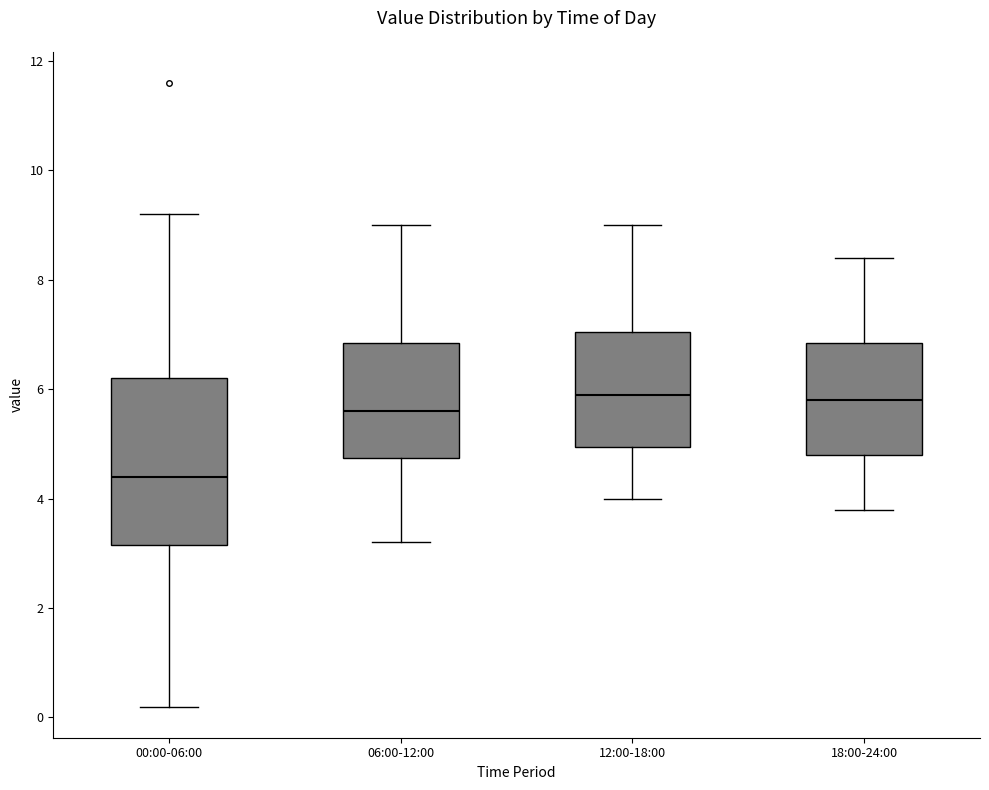

Reading left to right, read every box against the y-axis: the position of its median line, the range the box covers, and the ends of its whiskers. The values are not printed on the chart, so give them approximately, as read against the axis.

00:00-06:00: median 4.4, box 3.2 to 6.2, whiskers 0.2 to 9.2
06:00-12:00: median 5.6, box 4.8 to 6.8, whiskers 3.2 to 9.0
12:00-18:00: median 6.0, box 5.0 to 7.0, whiskers 4.0 to 9.0
18:00-24:00: median 5.8, box 4.8 to 6.8, whiskers 3.8 to 8.4